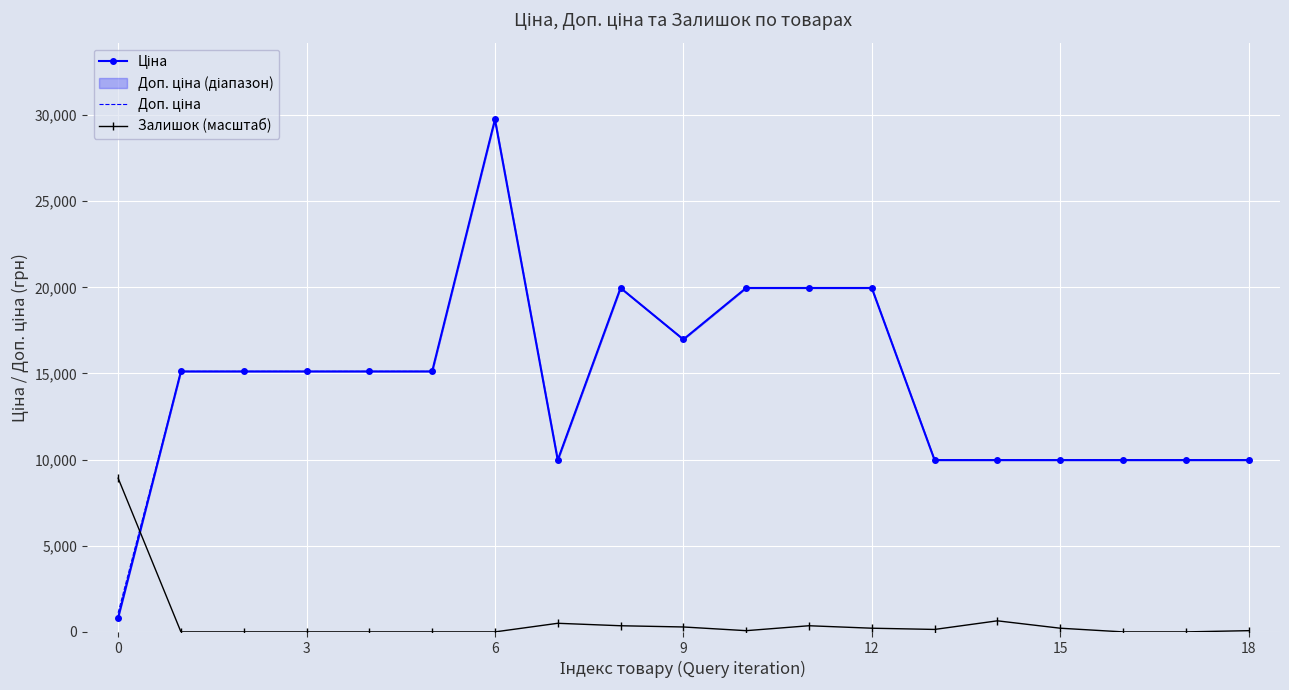

The value of Залишок (масштаб) at 6 is 3879.3. True or false?

False